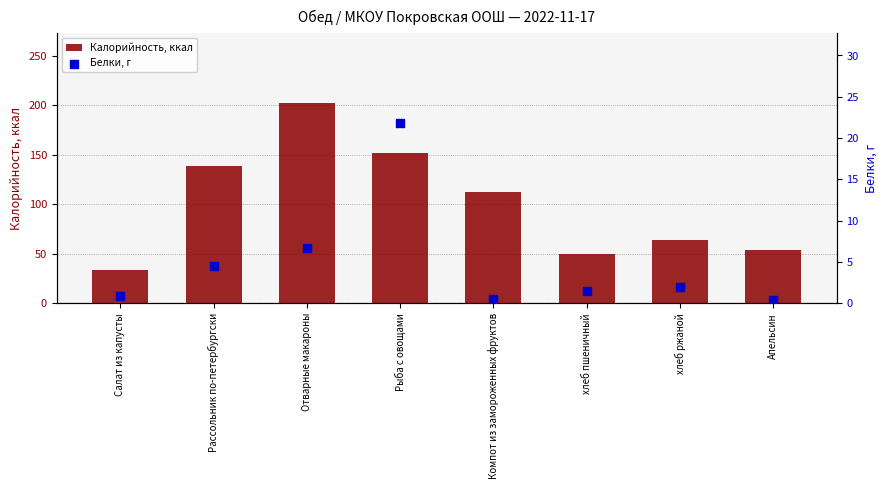

Which series has the widest spread of Y values?

Калорийность, ккал